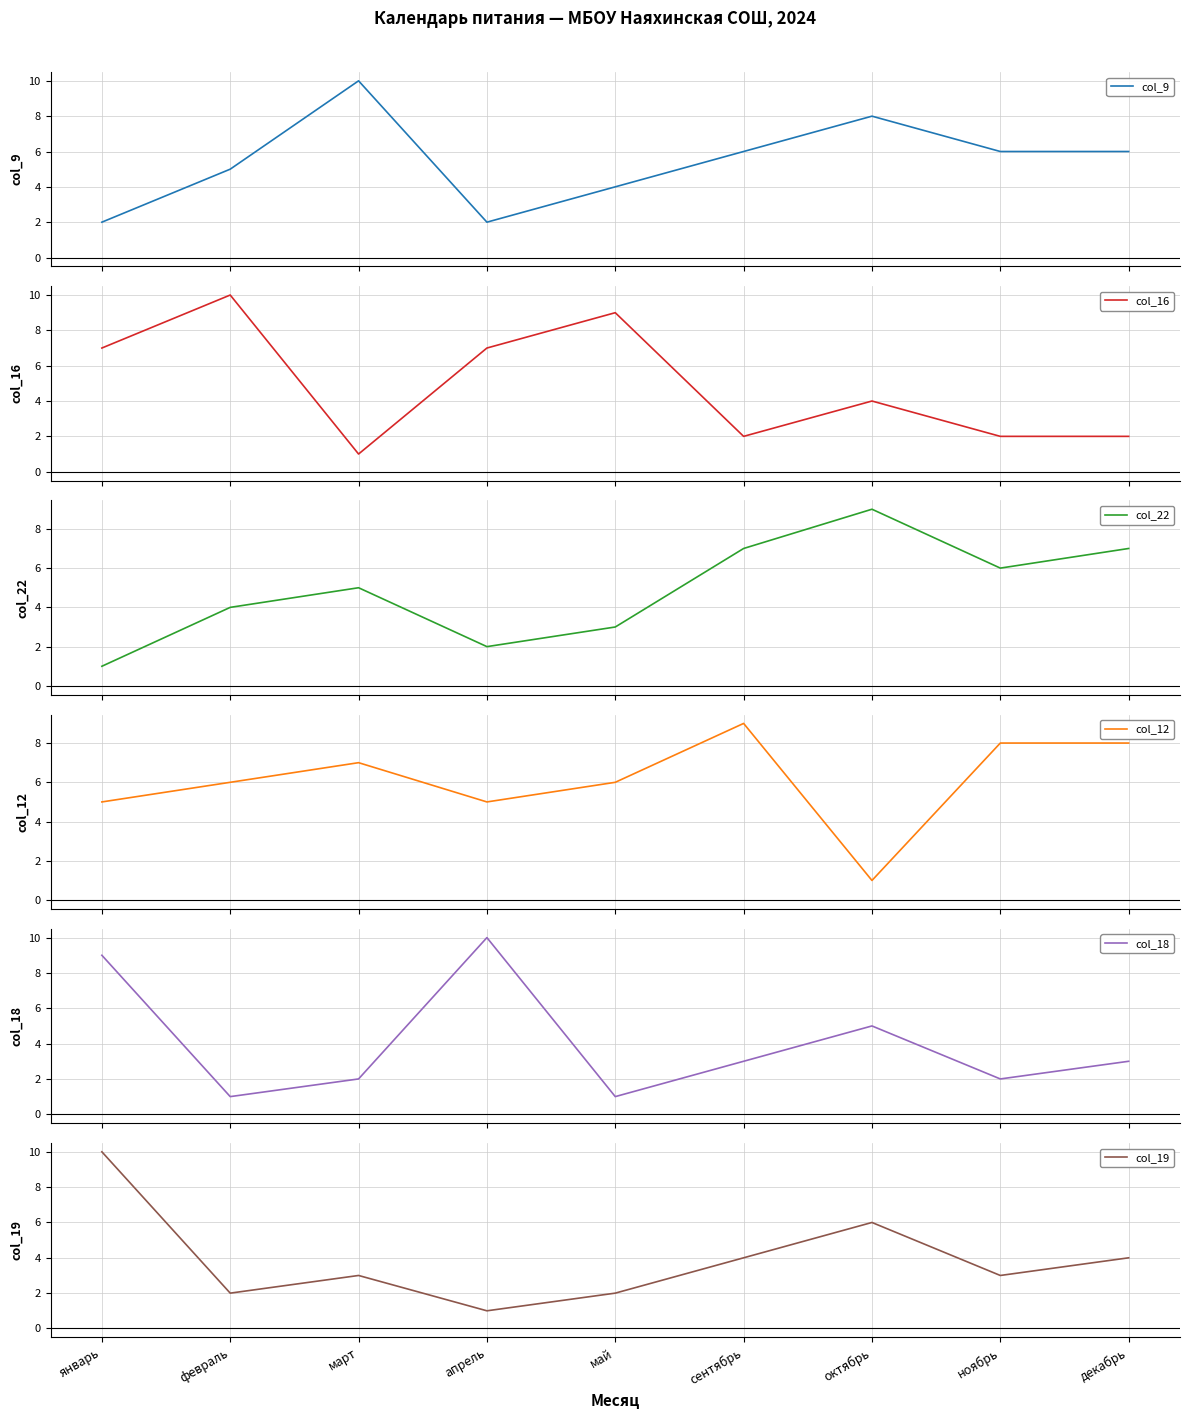

Is this an area chart (filled region under the line)?

No